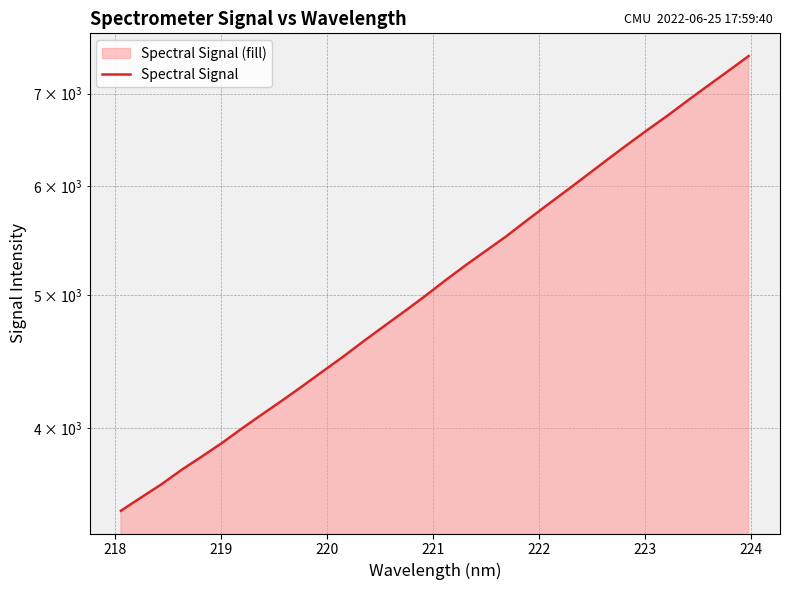

The value at 19 is 8183.0. True or false?

False